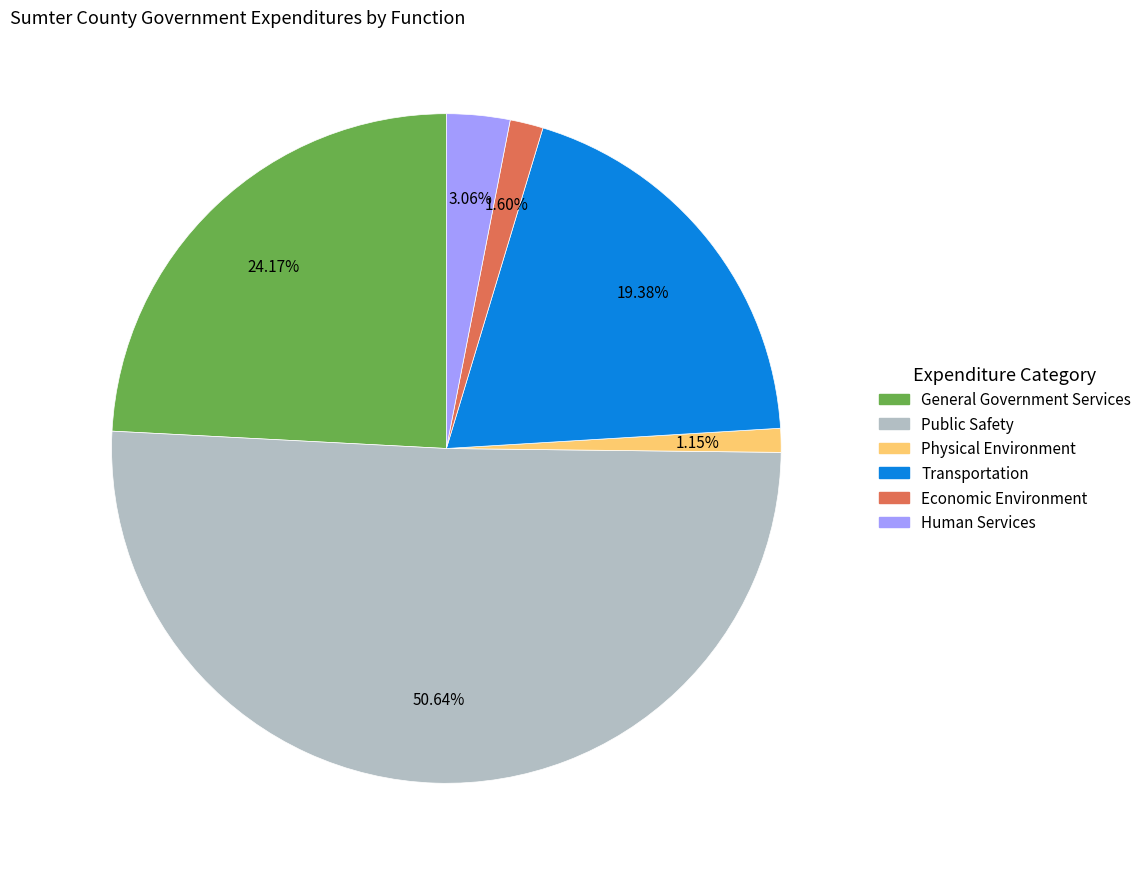

True or false: Transportation accounts for 19% of the total.

True